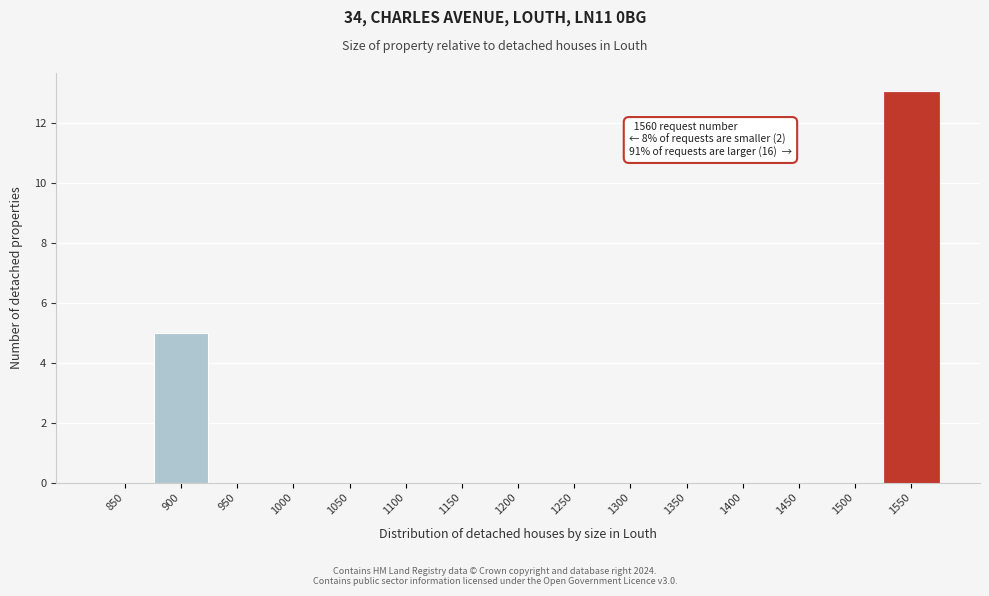

Reading left to right, transcribe all the data shown in this chart.

850=0	900=5	950=0	1000=0	1050=0	1100=0	1150=0	1200=0	1250=0	1300=0	1350=0	1400=0	1450=0	1500=0	1550=13